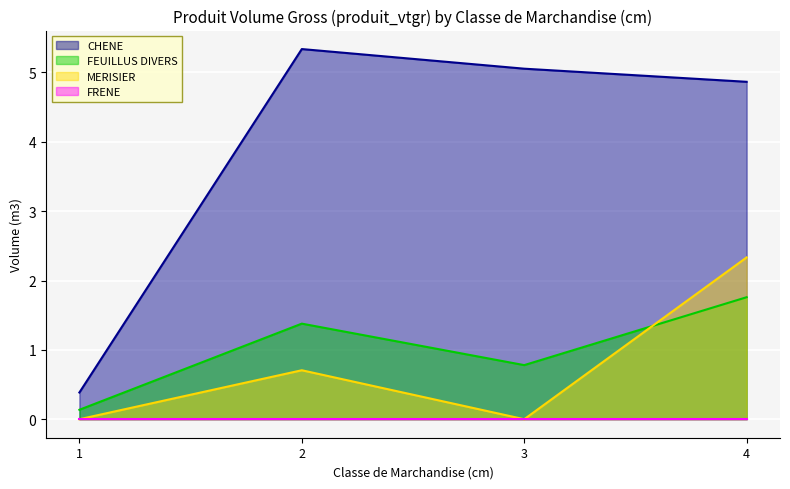

True or false: CHENE and FEUILLUS DIVERS cross at least once.

False